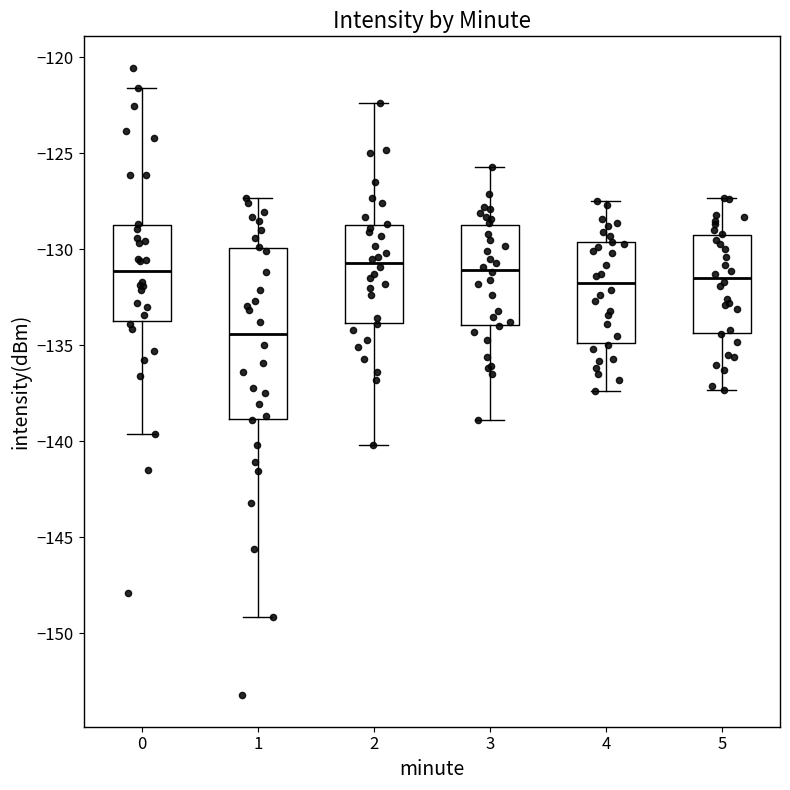

Reading left to right, transcribe this box plot: for each box, give where its median line is, the range the box spans, and where its two whiskers end, as read against the y-axis. The values are not printed on the chart, so give them approximately, as read against the axis.

0: median -131.0, box -134.0 to -128.5, whiskers -139.5 to -121.5
1: median -134.5, box -139.0 to -130.0, whiskers -149.0 to -127.5
2: median -130.5, box -134.0 to -128.5, whiskers -140.0 to -122.5
3: median -131.0, box -134.0 to -128.5, whiskers -139.0 to -125.5
4: median -131.5, box -135.0 to -129.5, whiskers -137.5 to -127.5
5: median -131.5, box -134.5 to -129.5, whiskers -137.5 to -127.5